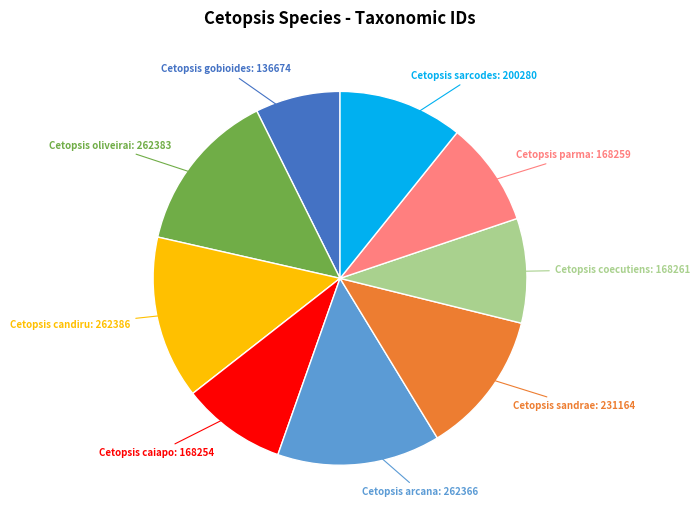

Is there a majority slice in this chart?

No